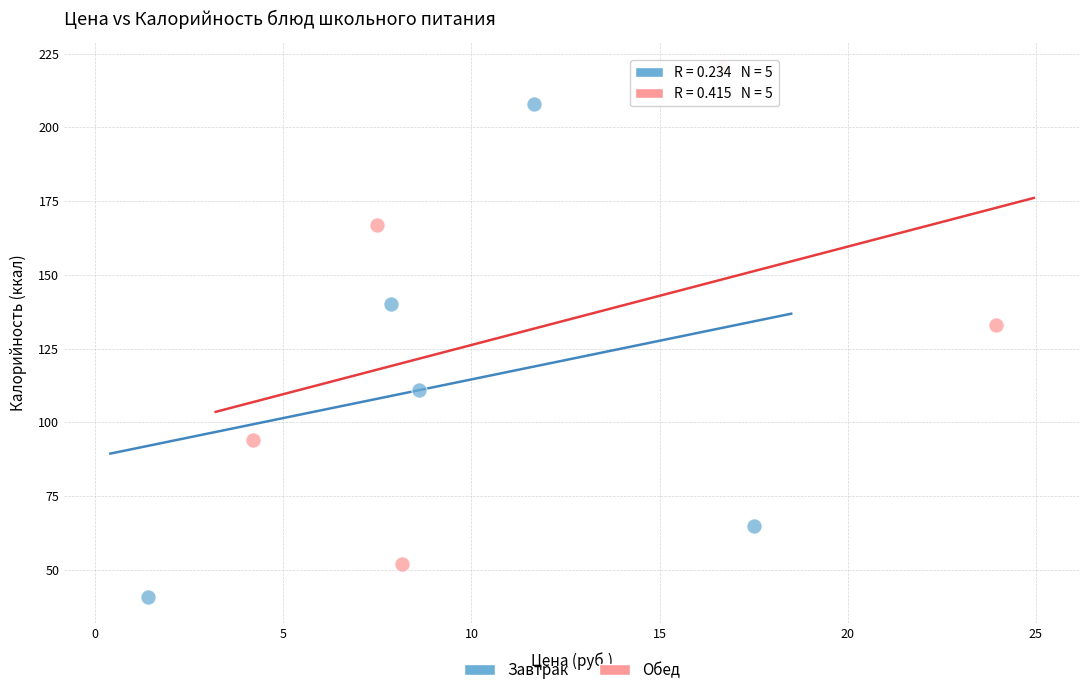

Which series contains the highest Y value?

Обед